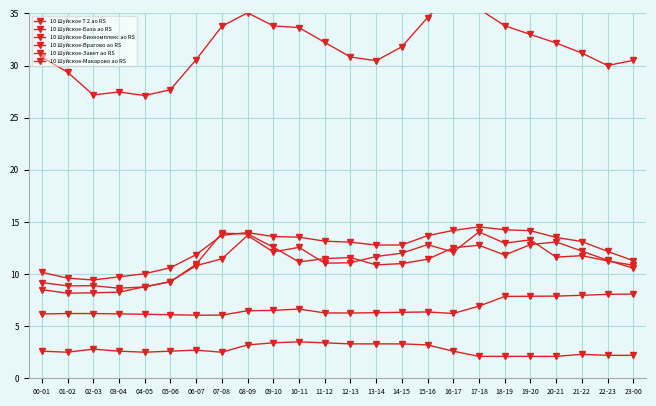

Which series has the widest spread of values?

10 Шуйское-Завет ао RS